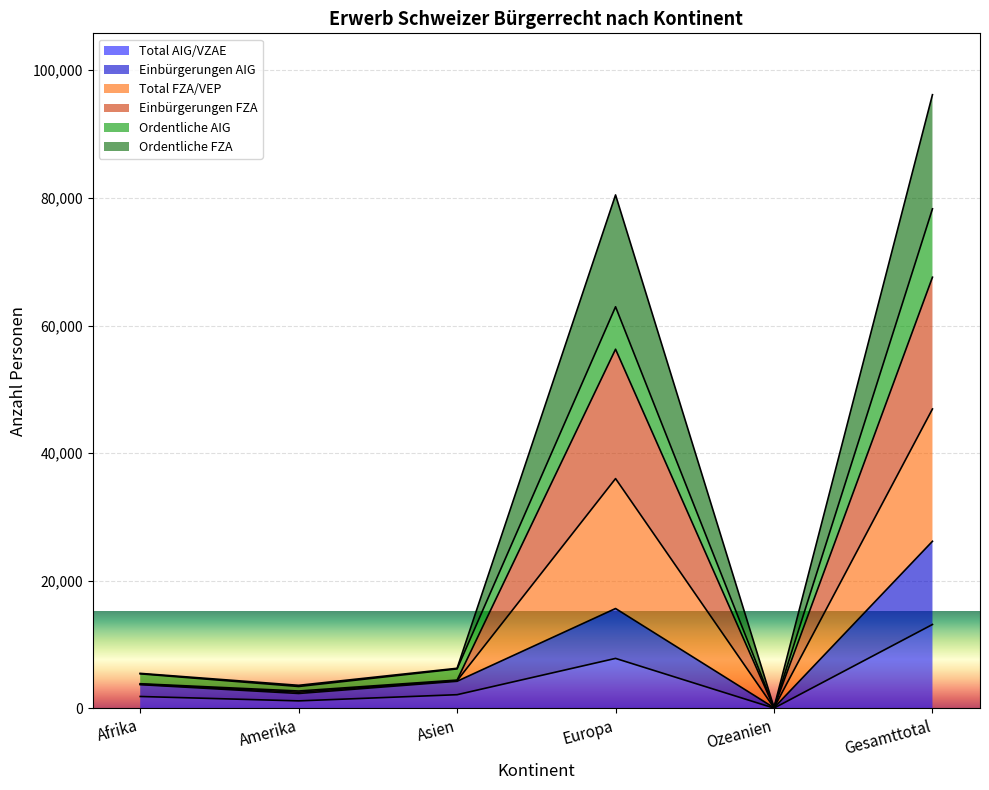

What is the label of the 2nd point from the left?

Amerika